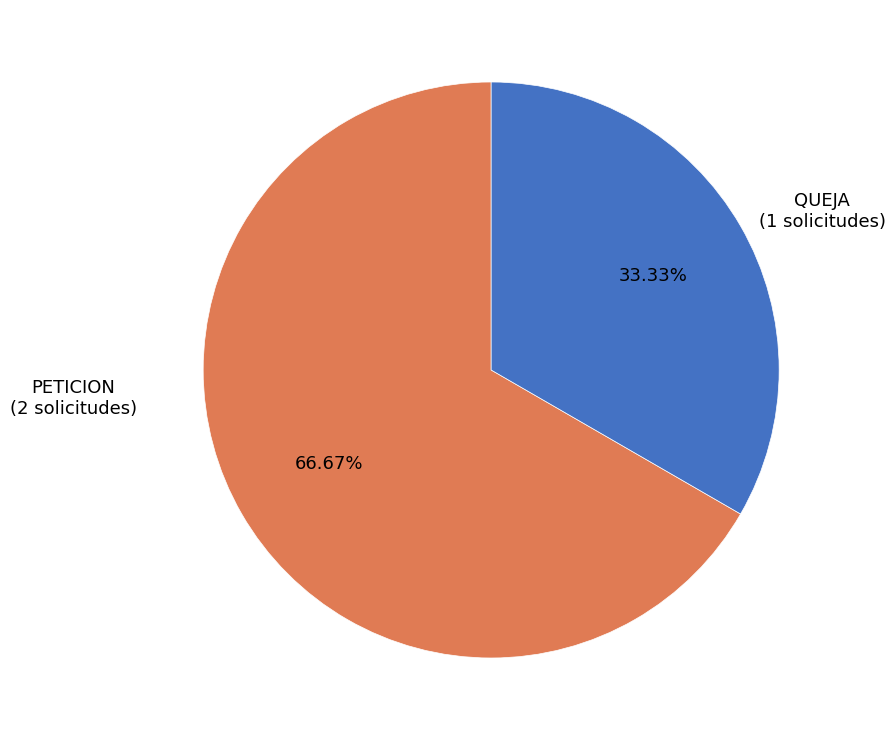

Is there a majority slice in this chart?

Yes